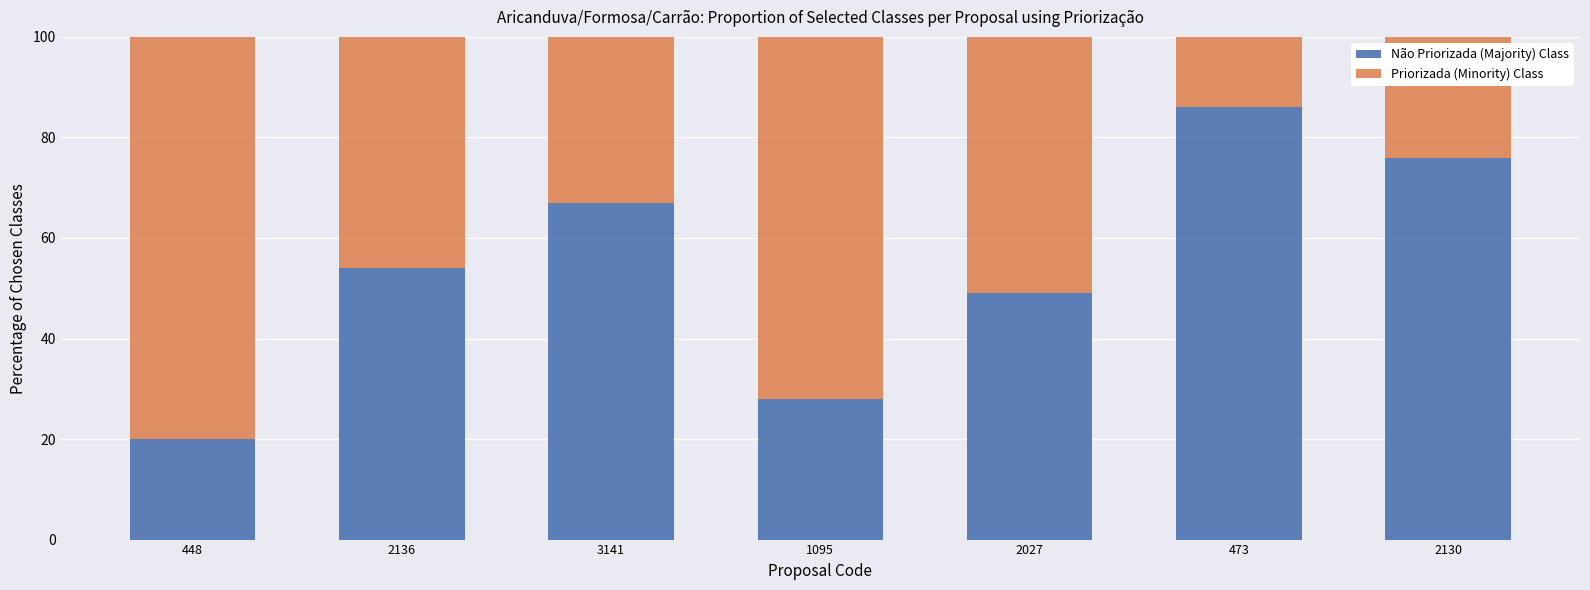

What is the sum of the Não Priorizada (Majority) Class values at 473 and 448?

106